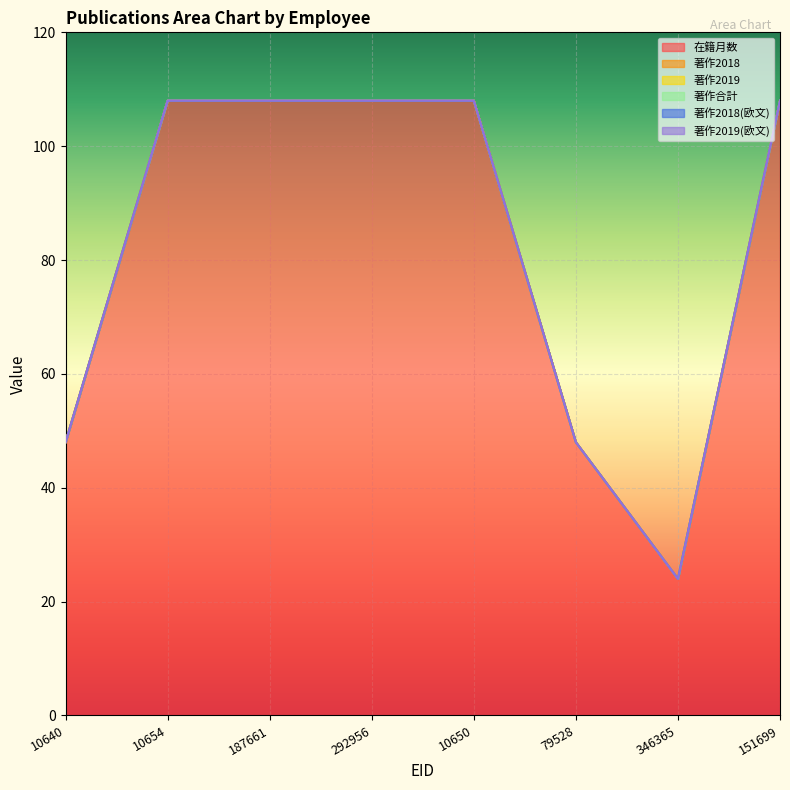

Which series changed the most between 79528 and 346365?

在籍月数